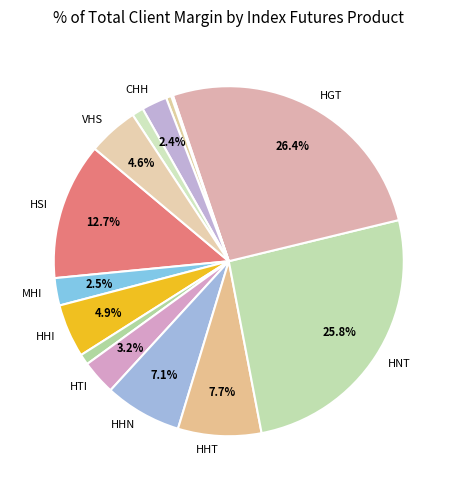

How many segments does this pie chart have?

14